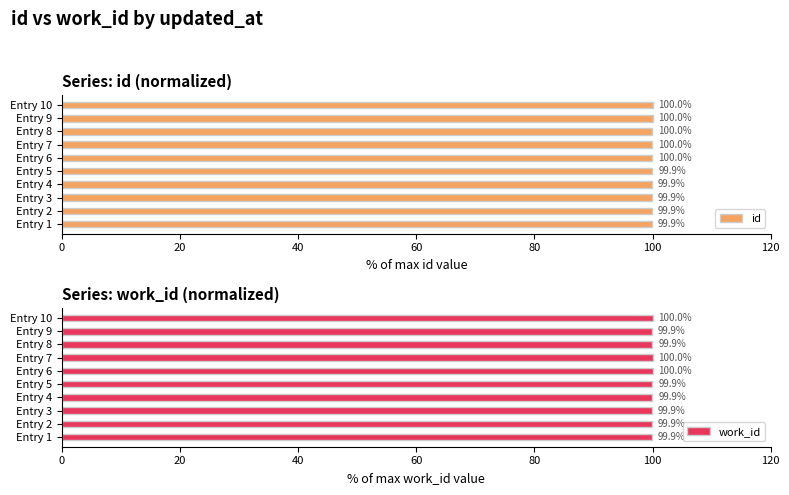

Is it true that id equals 47.8 at Entry 7?

False